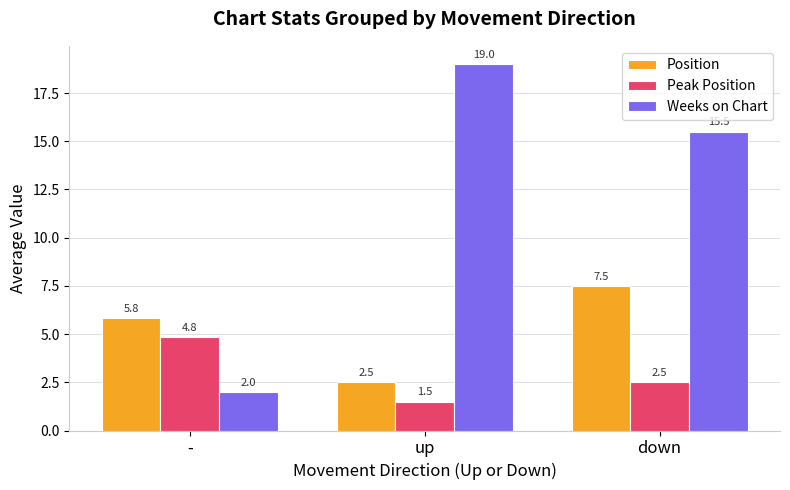

Read the Position value at down.

7.5